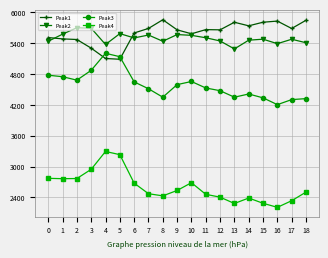

Is it true that Peak4 equals 2337 at 17?

True